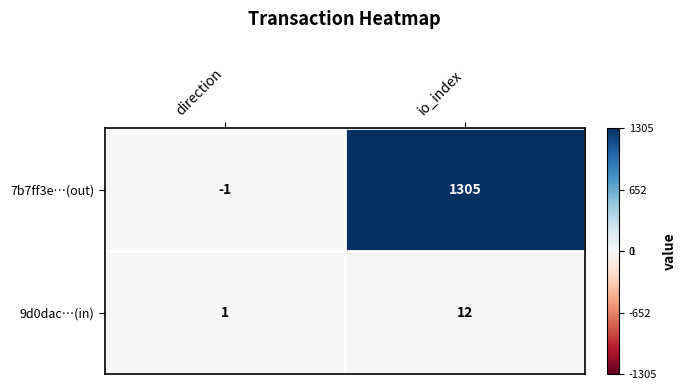

Which series has the widest spread of values?

7b7ff3e…(out)